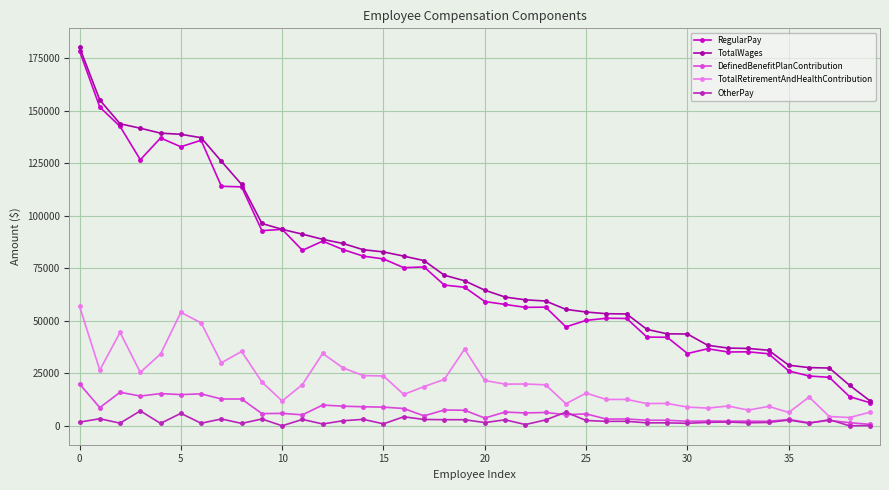

True or false: TotalRetirementAndHealthContribution has more than 2 interior local peaks.

True